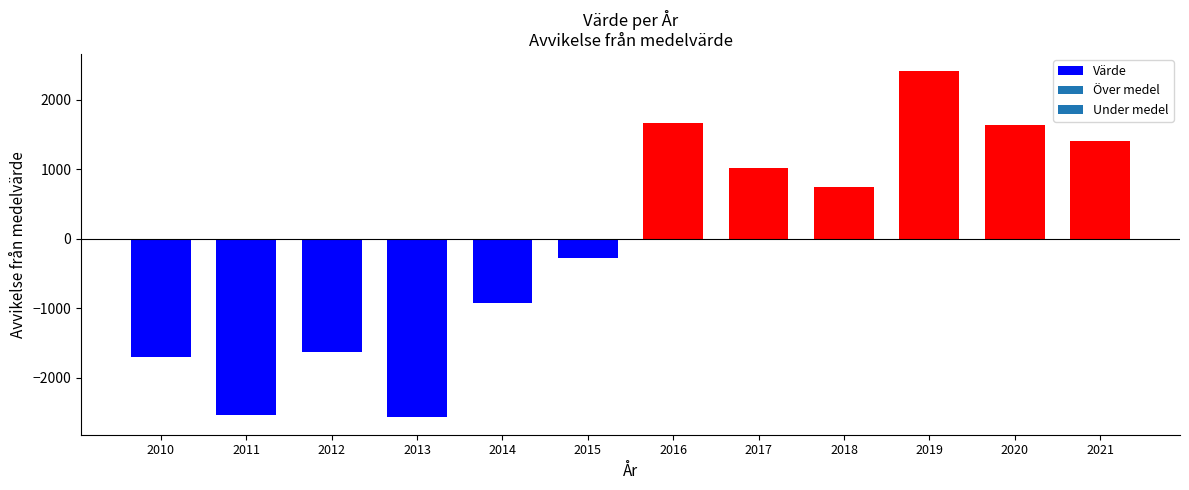

What is the average value?

-62